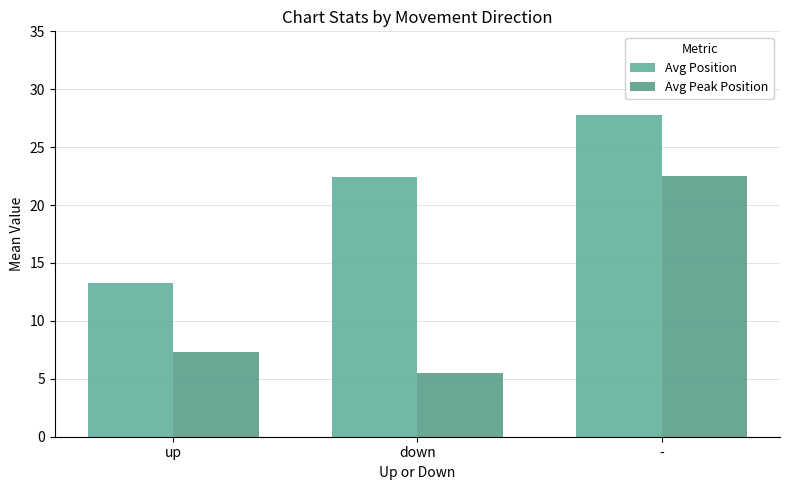

What is the smallest value displayed?

5.5